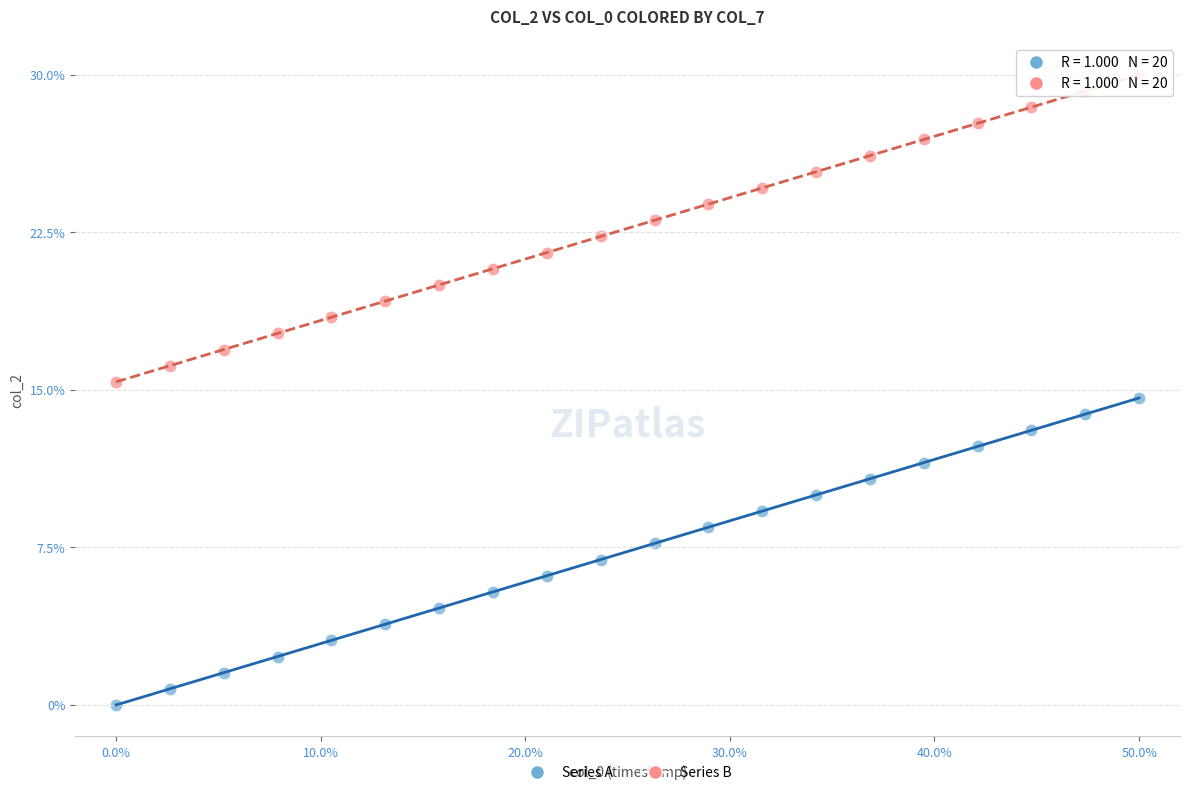

Which series contains the highest Y value?

Series B